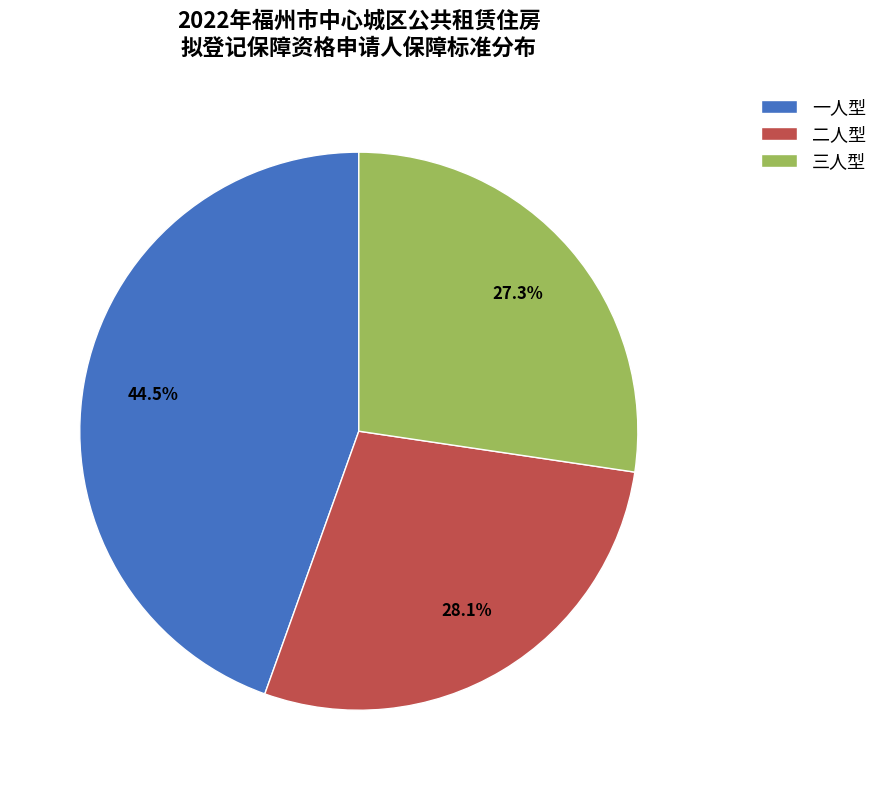

Is it true that 二人型 is 17% of the pie?

False